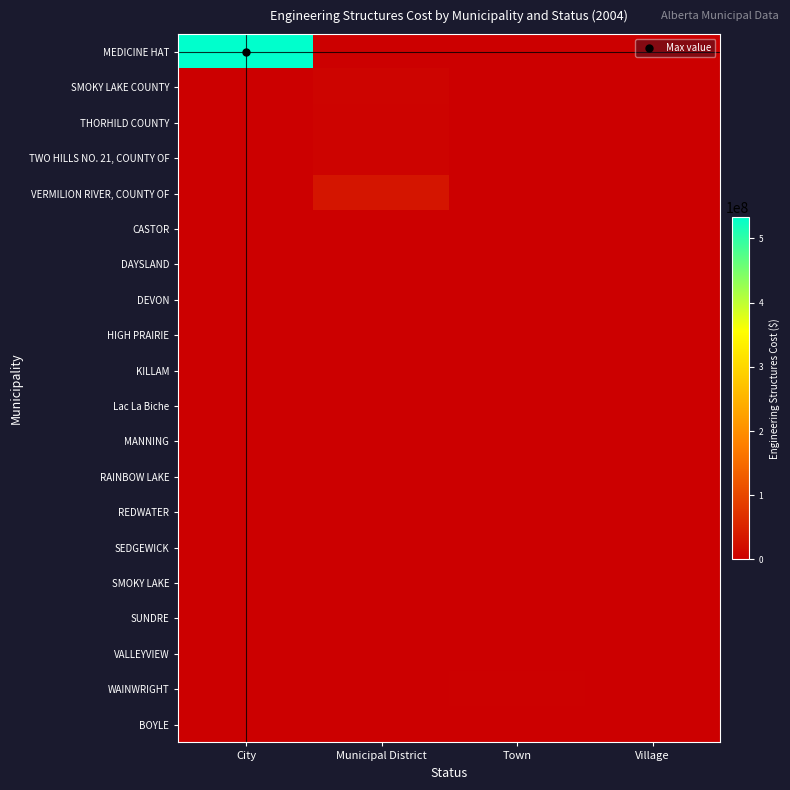

Reading left to right, transcribe all the data shown in this chart.

MEDICINE HAT: City=533261000	Municipal District=0	Town=0	Village=0
SMOKY LAKE COUNTY: City=0	Municipal District=6313321	Town=0	Village=0
THORHILD COUNTY: City=0	Municipal District=5364182	Town=0	Village=0
TWO HILLS NO. 21, COUNTY OF: City=0	Municipal District=6194000	Town=0	Village=0
VERMILION RIVER, COUNTY OF: City=0	Municipal District=31161173	Town=0	Village=0
CASTOR: City=0	Municipal District=0	Town=317328	Village=0
DAYSLAND: City=0	Municipal District=0	Town=230198	Village=0
DEVON: City=0	Municipal District=0	Town=1037926	Village=0
HIGH PRAIRIE: City=0	Municipal District=0	Town=1362870	Village=0
KILLAM: City=0	Municipal District=0	Town=318956	Village=0
Lac La Biche: City=0	Municipal District=0	Town=1752087	Village=0
MANNING: City=0	Municipal District=0	Town=461525	Village=0
RAINBOW LAKE: City=0	Municipal District=0	Town=1011925	Village=0
REDWATER: City=0	Municipal District=0	Town=482822	Village=0
SEDGEWICK: City=0	Municipal District=0	Town=253872	Village=0
SMOKY LAKE: City=0	Municipal District=0	Town=1184371	Village=0
SUNDRE: City=0	Municipal District=0	Town=536971	Village=0
VALLEYVIEW: City=0	Municipal District=0	Town=919324	Village=0
WAINWRIGHT: City=0	Municipal District=0	Town=2238407	Village=0
BOYLE: City=0	Municipal District=0	Town=0	Village=287645